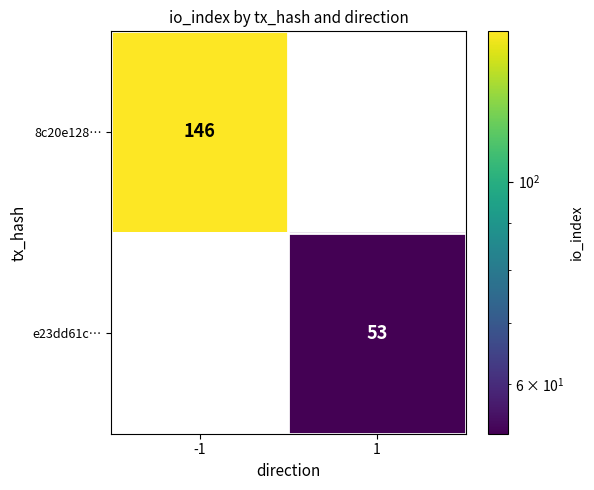

Count the number of data series in this chart.

2